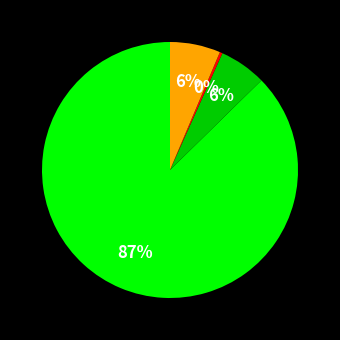

Does any single category account for the majority?

Yes